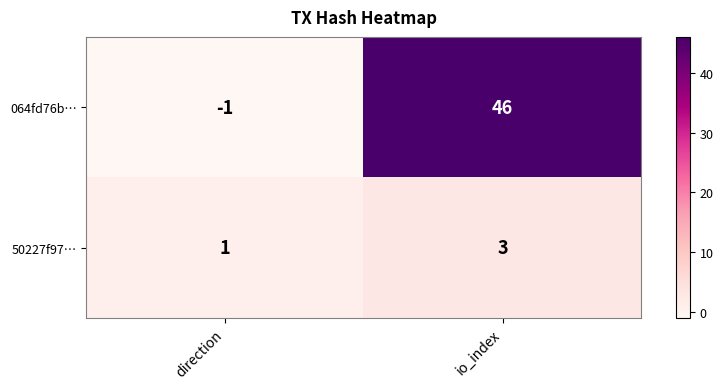

At io_index, list the series in order from largest to smallest.

064fd76b…, 50227f97…